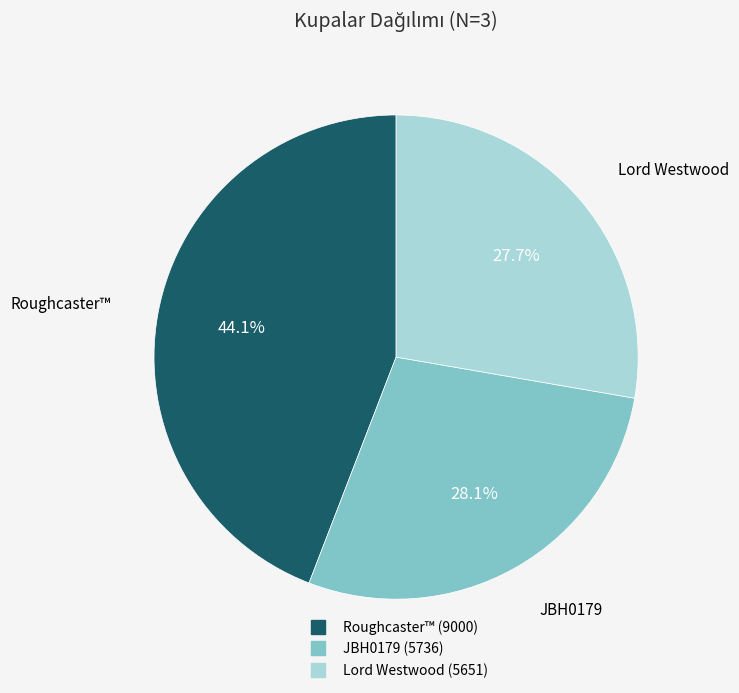

Is there a majority slice in this chart?

No